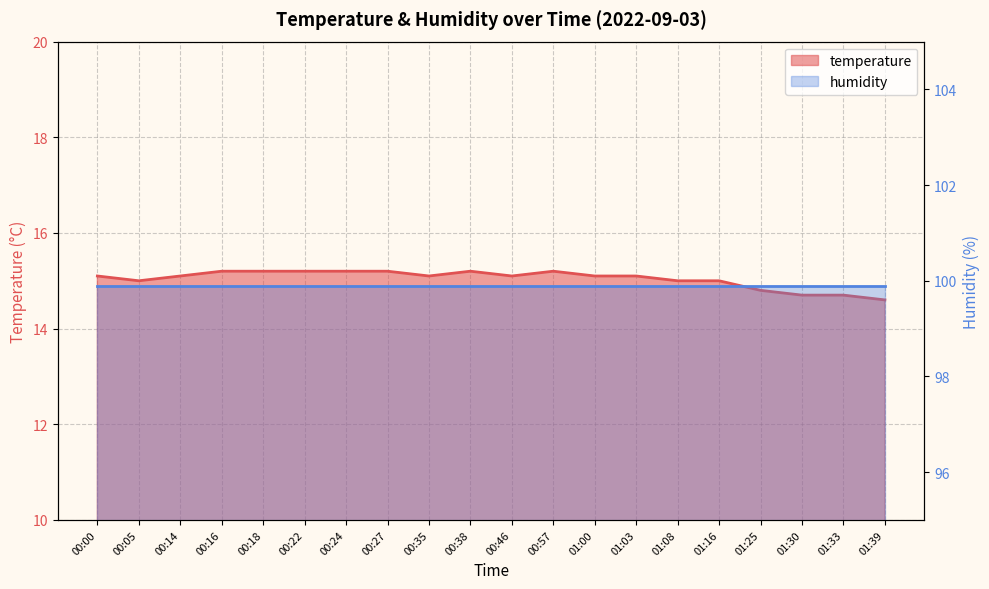

Is it true that the value at 01:30 is 14.7?

True